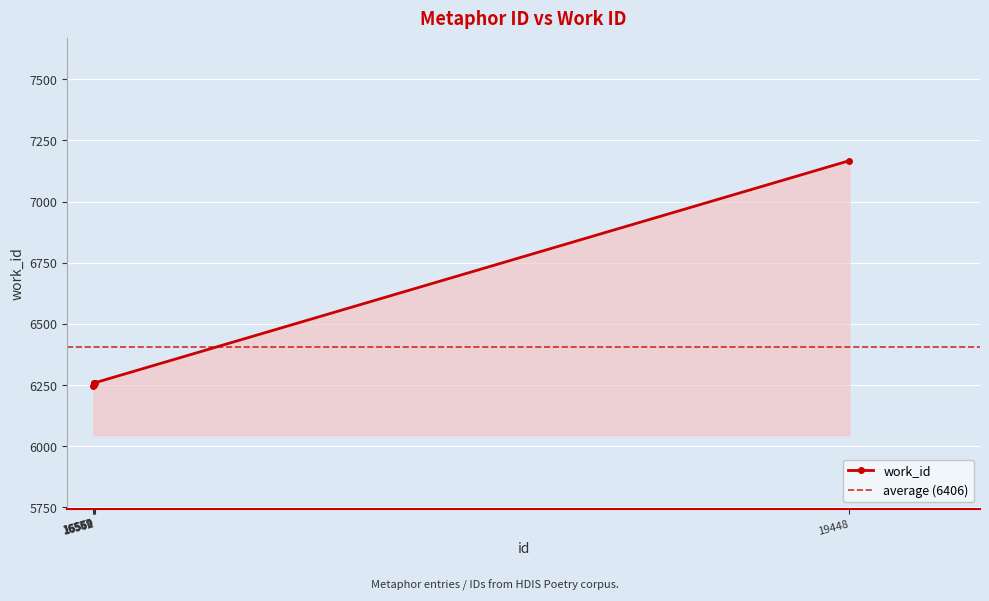

What is the smallest value displayed?

6245